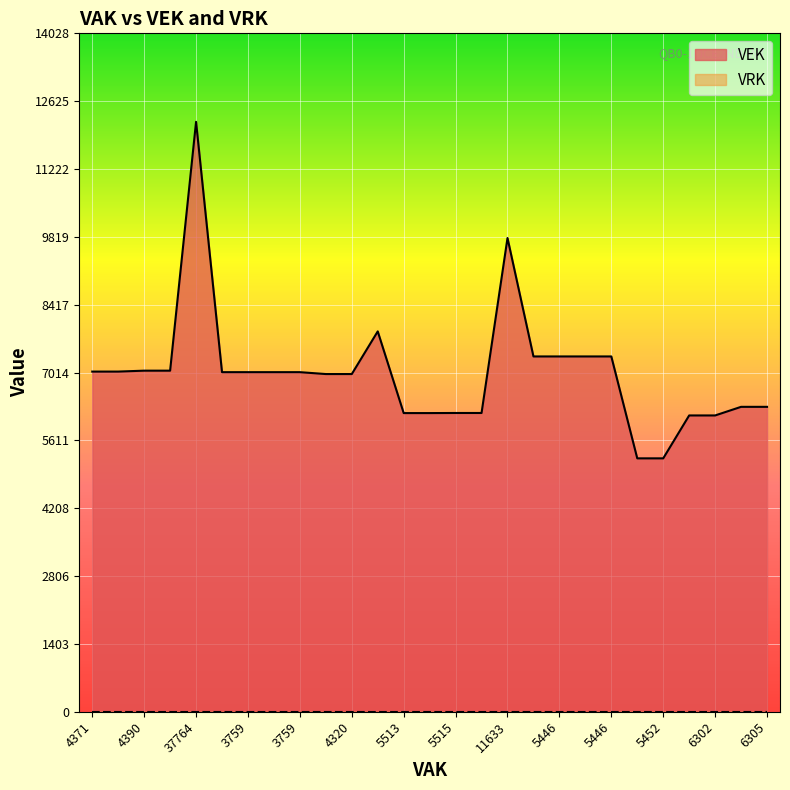

What is the value of the 16th point from the left?

6178